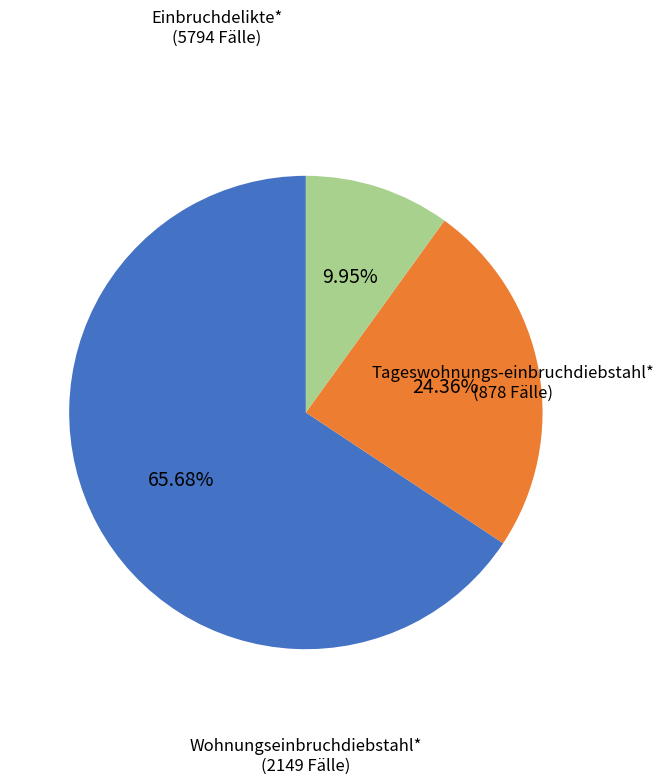

Count the number of slices in the pie.

3